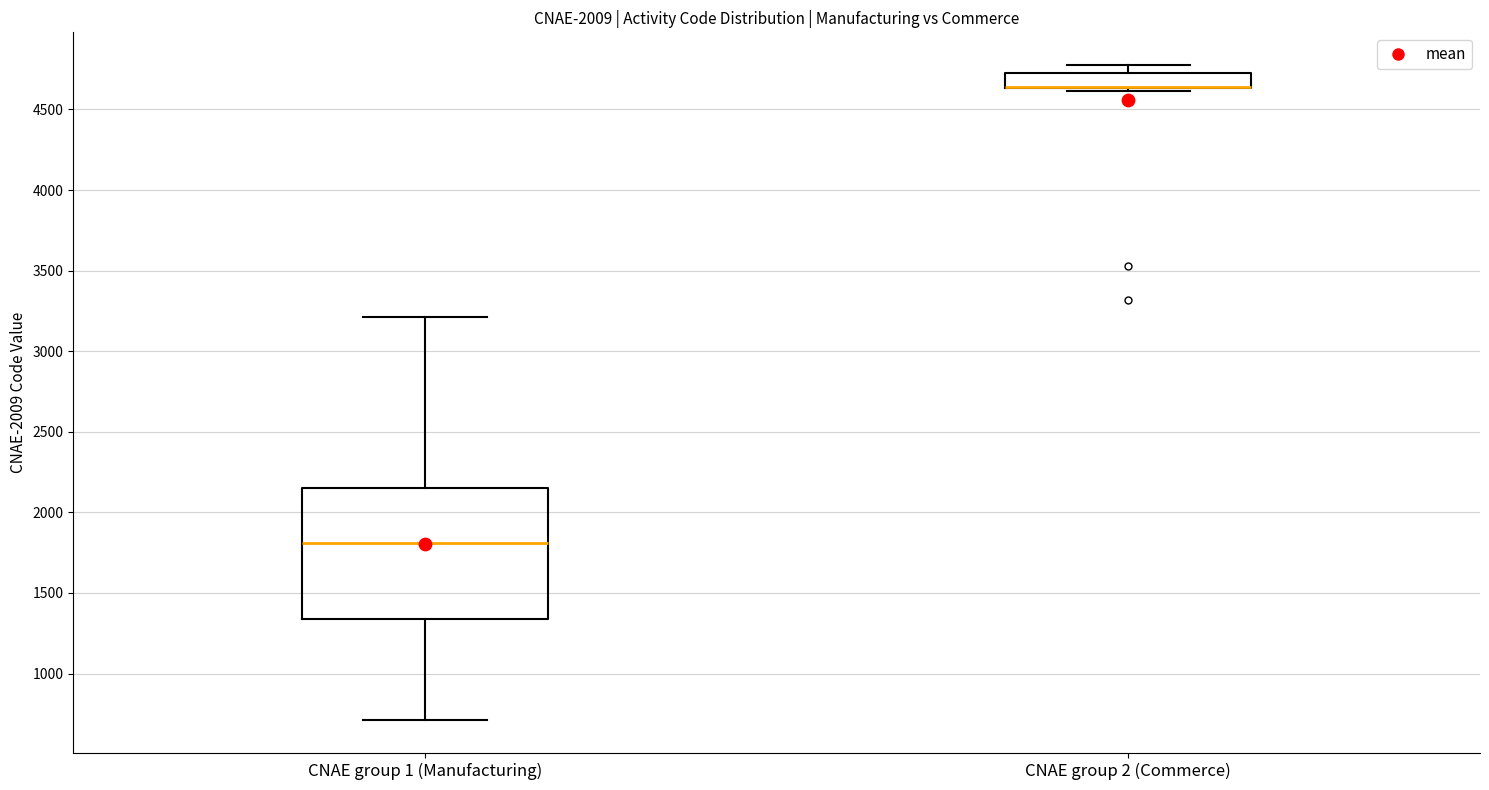

Reading left to right, transcribe this box plot: for each box, give where its median line is, the range the box spans, and where its two whiskers end, as read against the y-axis. The values are not printed on the chart, so give them approximately, as read against the axis.

CNAE group 1 (Manufacturing): median 1800, box 1350 to 2150, whiskers 700 to 3200
CNAE group 2 (Commerce): median 4650 (drawn on the box's lower edge), box 4650 to 4750, whiskers 4600 to 4800